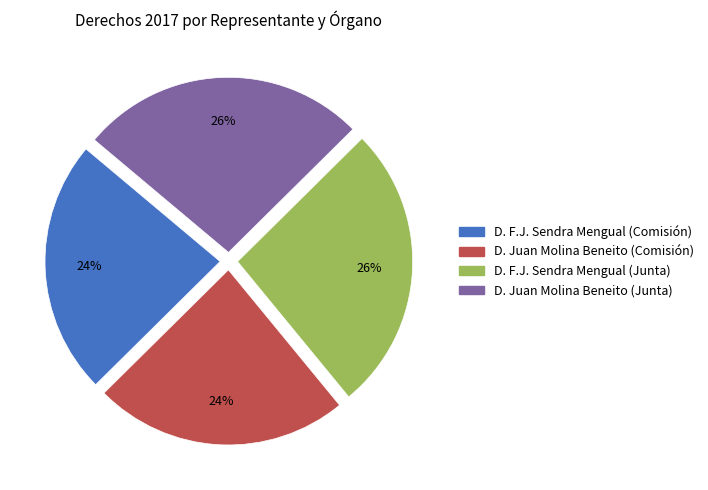

Approximately how many times larger is the value at D. F.J. Sendra Mengual (Comisión) compared to D. Juan Molina Beneito (Junta)?

0.9